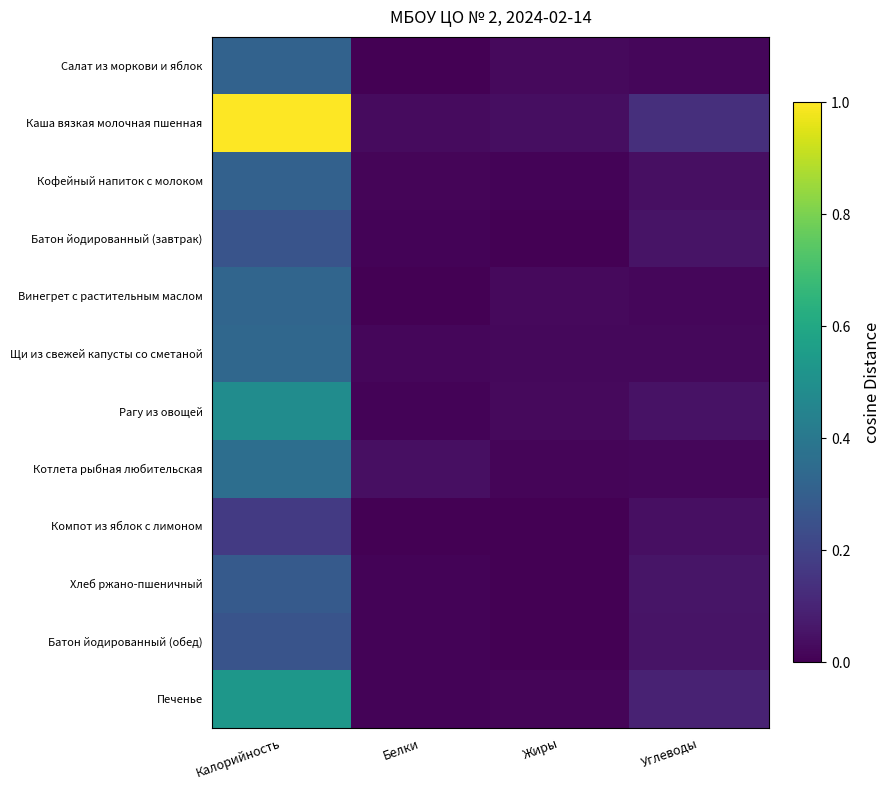

Between Жиры and Калорийность, which is larger?

Калорийность